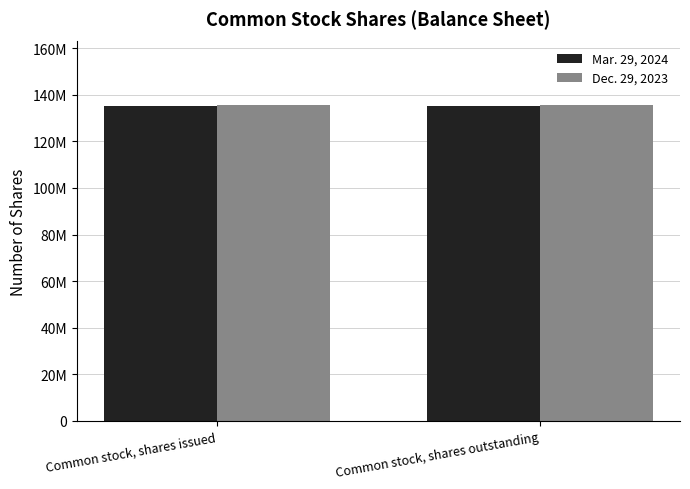

What is the difference between the highest and lowest values at Common stock, shares outstanding?

668765